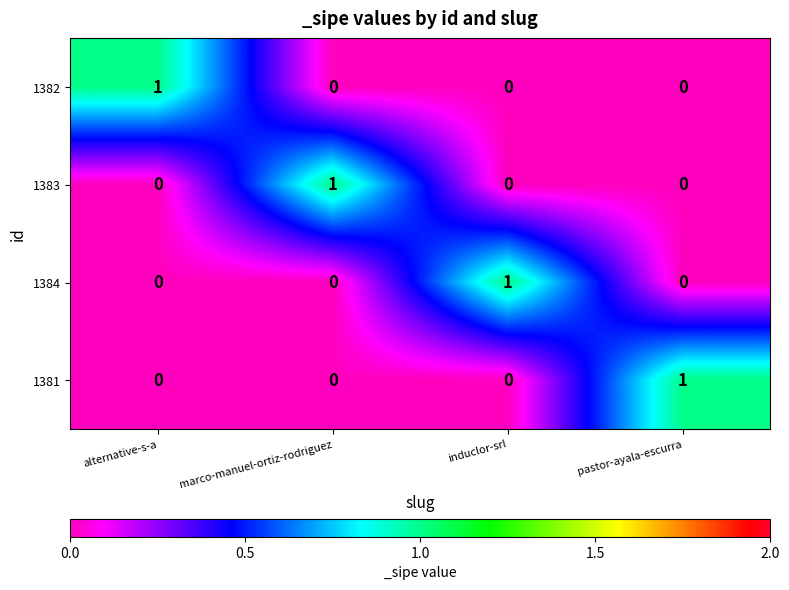

Count the 1384 values in the range 0 to 1.

4